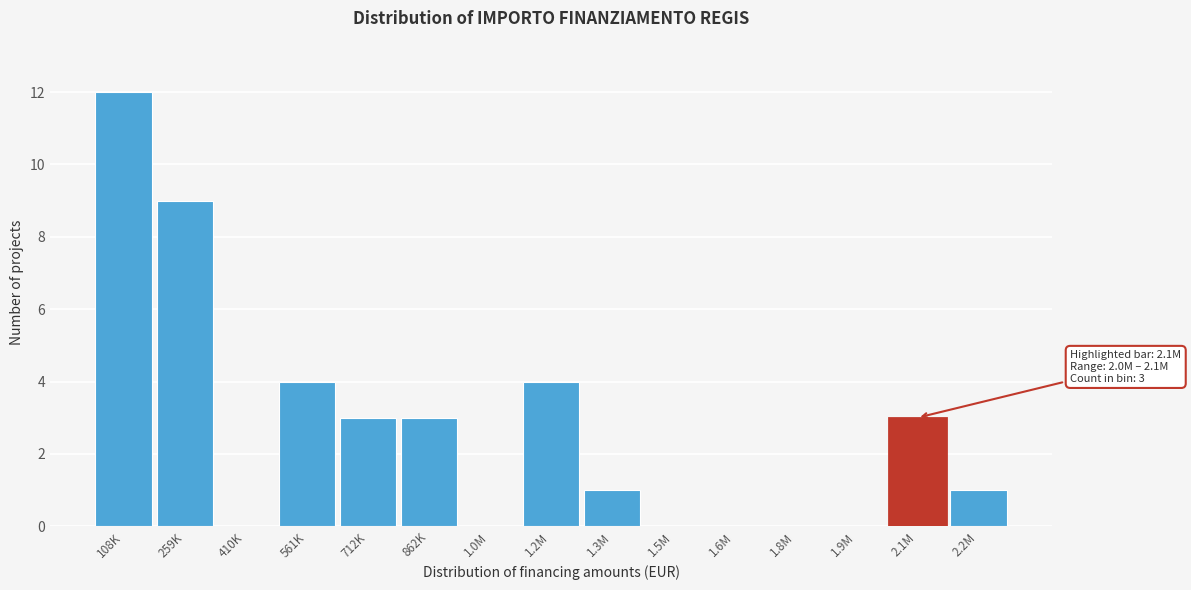

Reading left to right, extract all data points from this chart.

108K=12	259K=9	410K=0	561K=4	712K=3	862K=3	1.0M=0	1.2M=4	1.3M=1	1.5M=0	1.6M=0	1.8M=0	1.9M=0	2.1M=3	2.2M=1